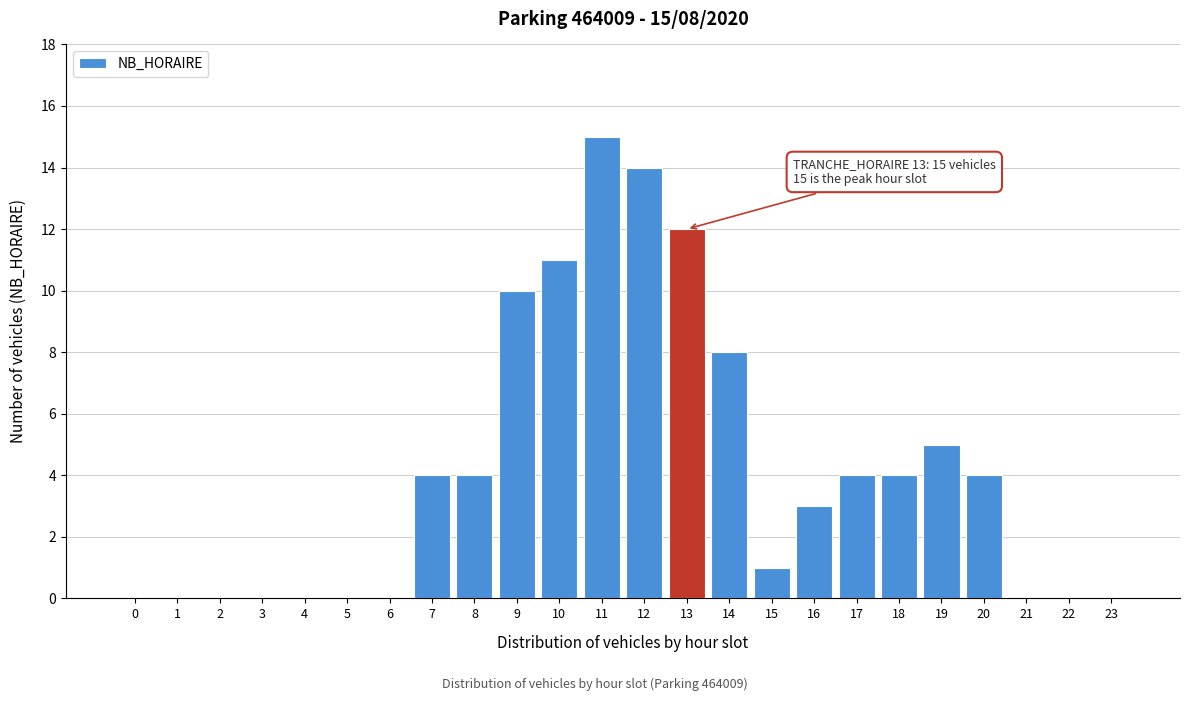

Reading right to left, what are all the values shown in this chart?

23=0	22=0	21=0	20=4	19=5	18=4	17=4	16=3	15=1	14=8	13=12	12=14	11=15	10=11	9=10	8=4	7=4	6=0	5=0	4=0	3=0	2=0	1=0	0=0